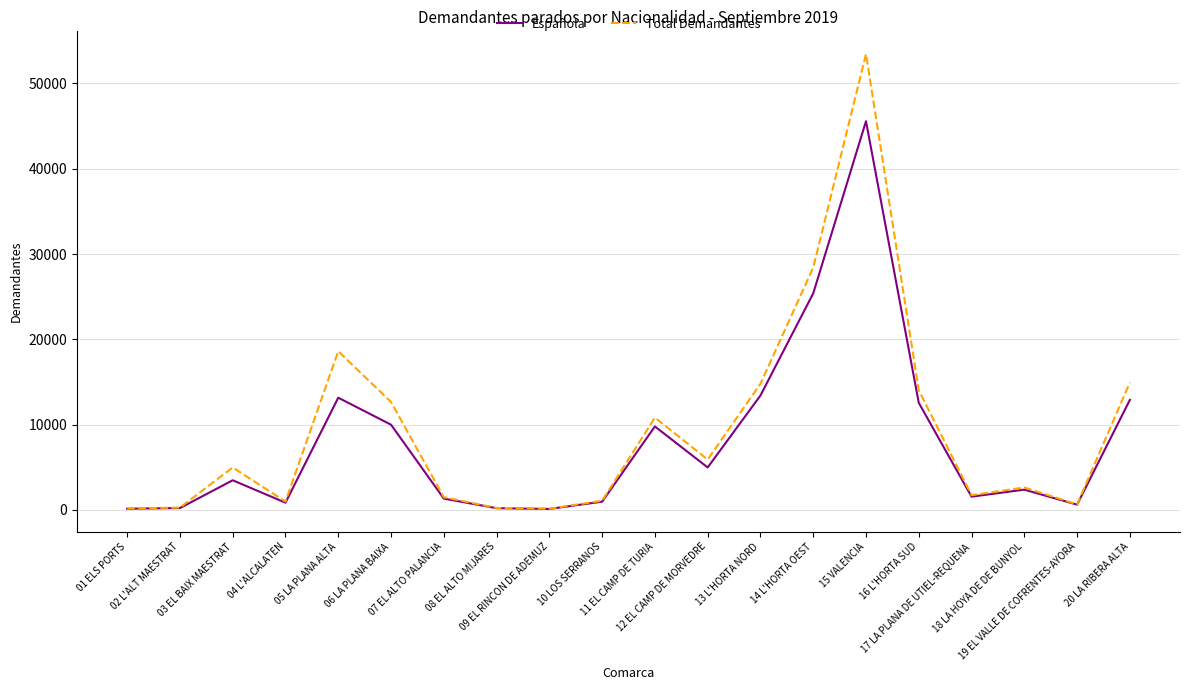

List the series in order of their peak value, lowest first.

Española, Total Demandantes